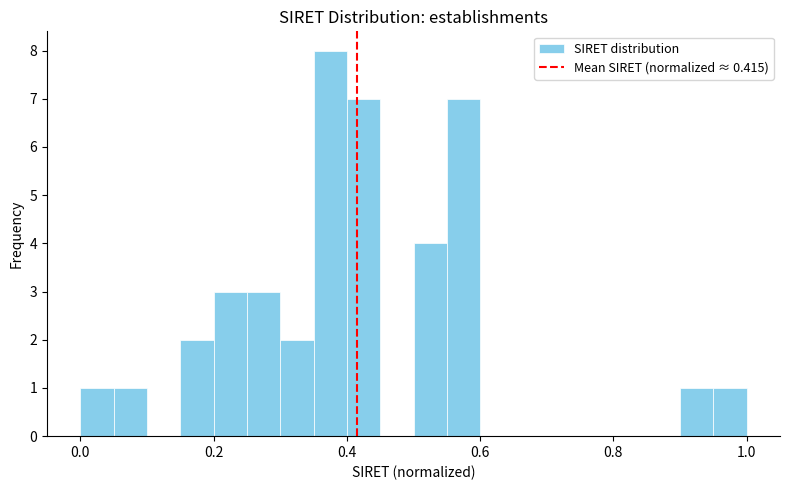

Around what value on the x-axis is the tallest bar? Give the approximate position of its centre, as read against the axis.

0.38